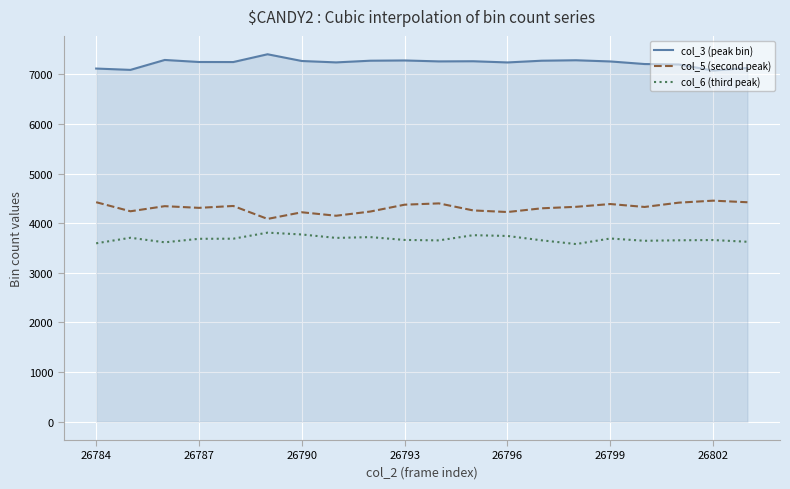

List the series in order of their overall mean, highest first.

col_3 (peak bin), col_5 (second peak), col_6 (third peak)